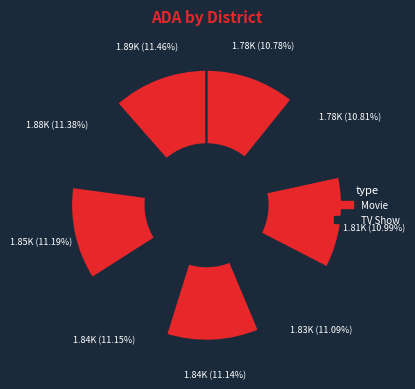

How many slices are in this pie chart?

9